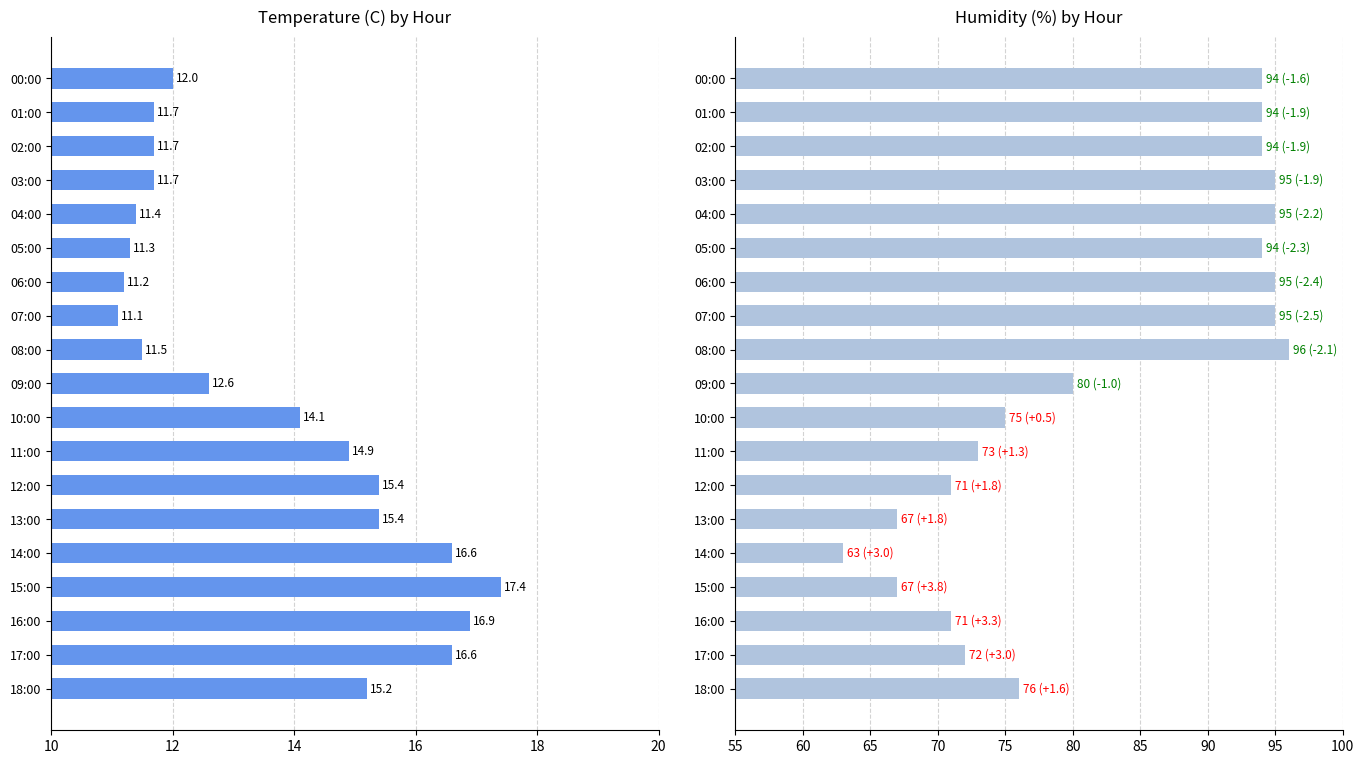

Between 18:00 and 17:00, which is larger?

17:00